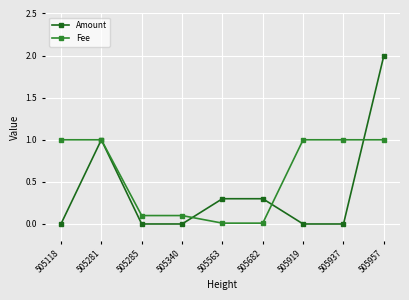

Where is the first local maximum for Amount?

505281